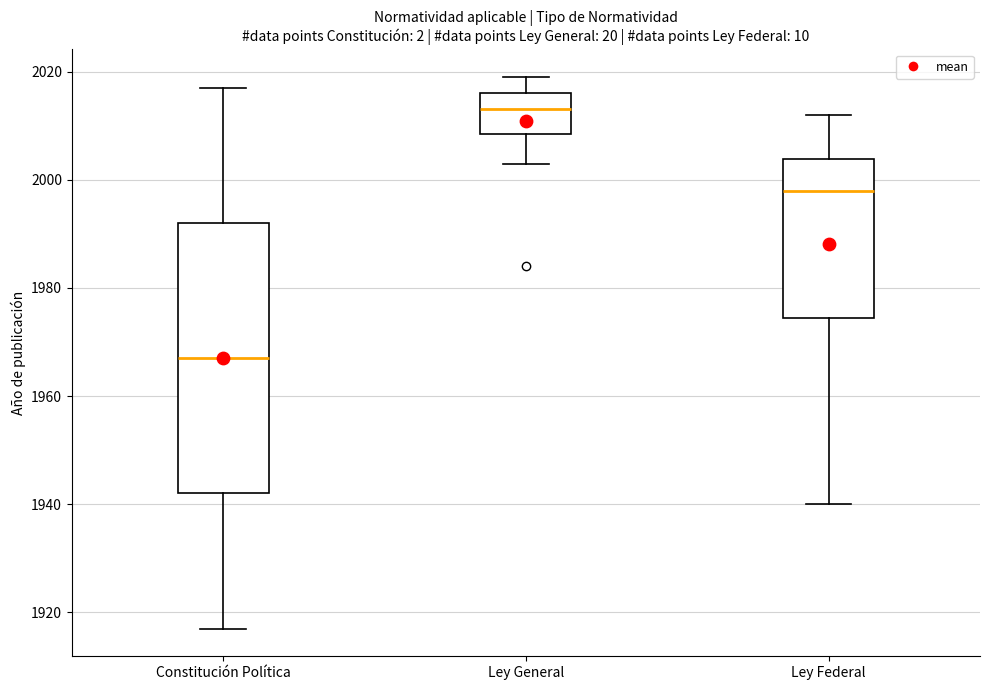

Reading left to right, transcribe this box plot: for each box, give where its median line is, the range the box spans, and where its two whiskers end, as read against the y-axis. The values are not printed on the chart, so give them approximately, as read against the axis.

Constitución Política: median 1968, box 1942 to 1992, whiskers 1918 to 2018
Ley General: median 2014, box 2008 to 2016, whiskers 2004 to 2020
Ley Federal: median 1998, box 1974 to 2004, whiskers 1940 to 2012